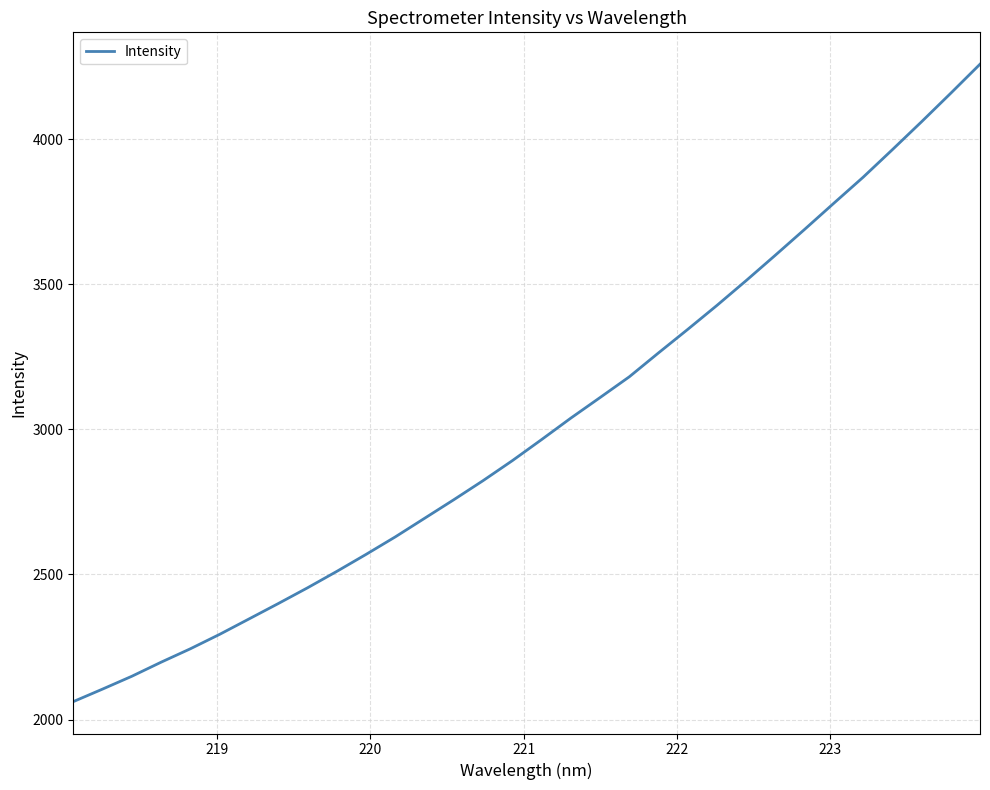

What is the difference between the maximum and minimum values?

2196.1